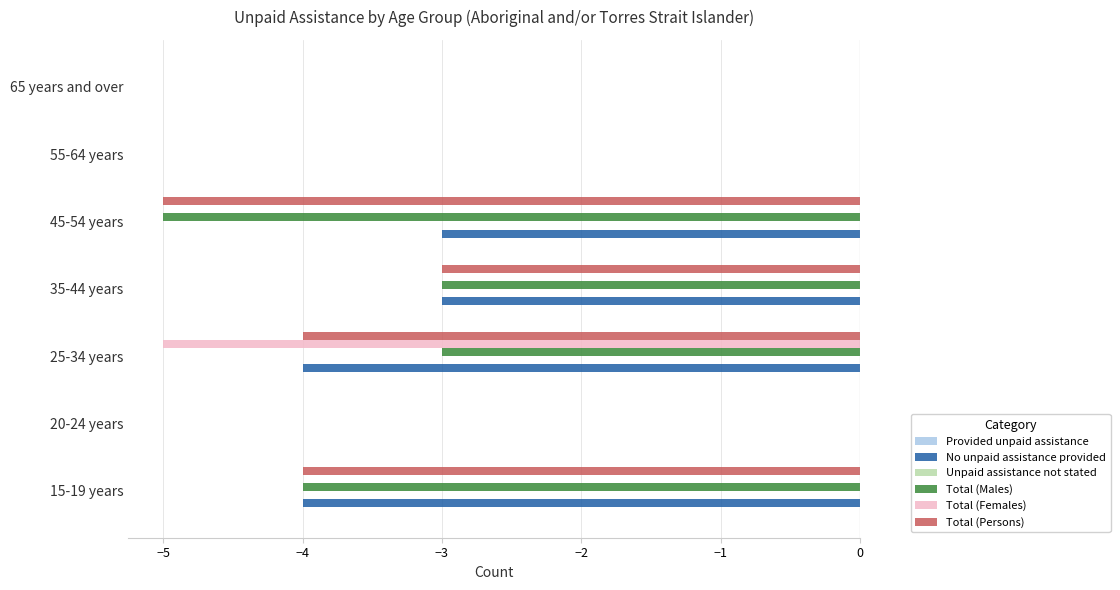

Which series has the largest total across all categories?

Total (Females)